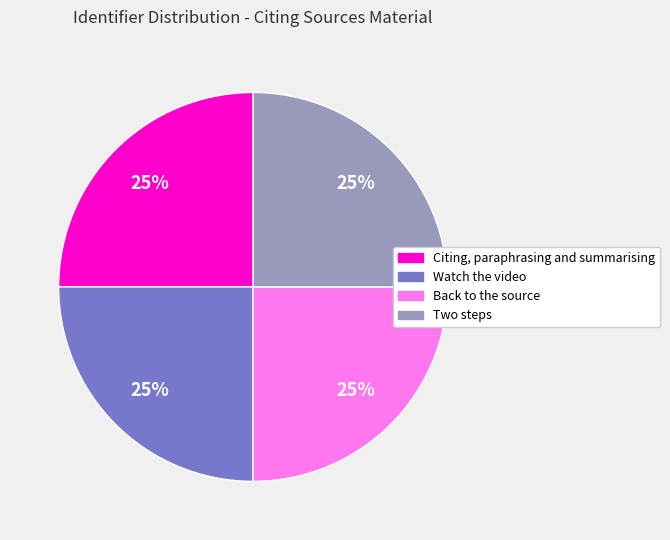

The Citing, paraphrasing and summarising slice represents 25% of the pie. True or false?

True